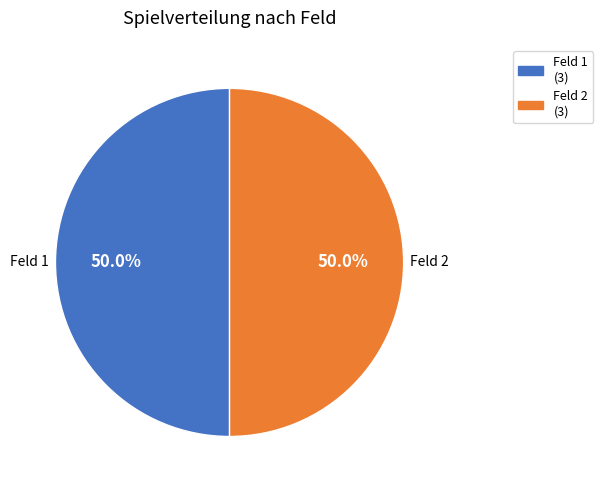

How many segments does this pie chart have?

2